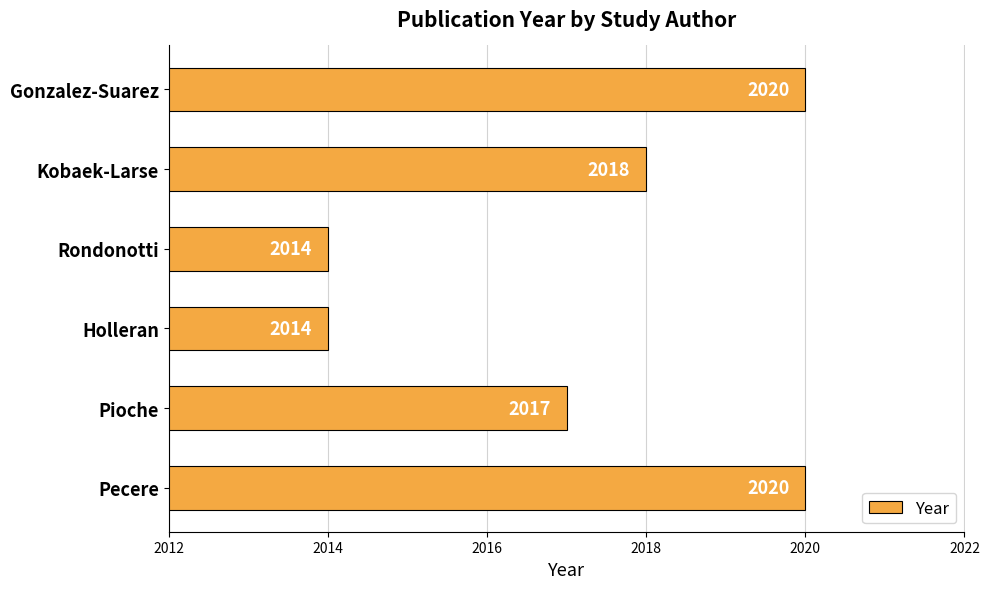

What is the ratio of the value at Pecere to the value at Pioche?

1.0